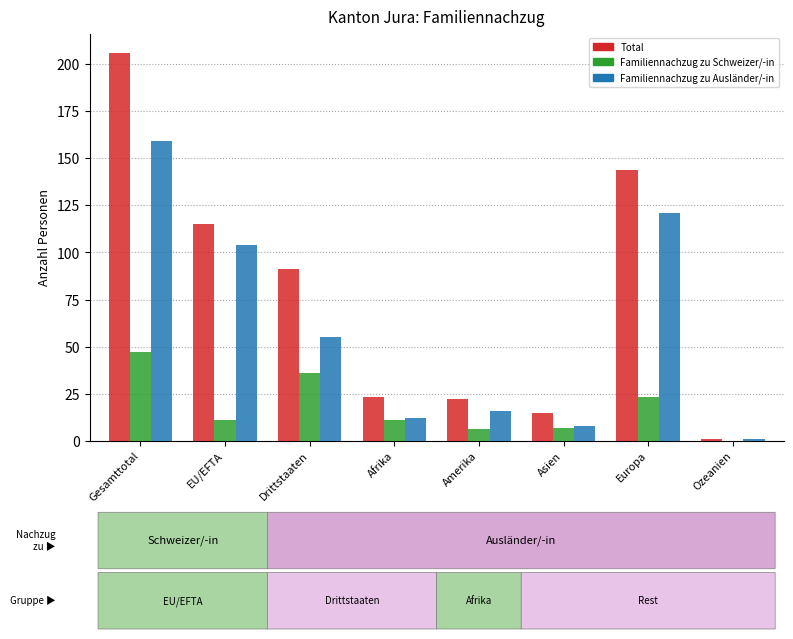

Which series has the widest spread of values?

Total